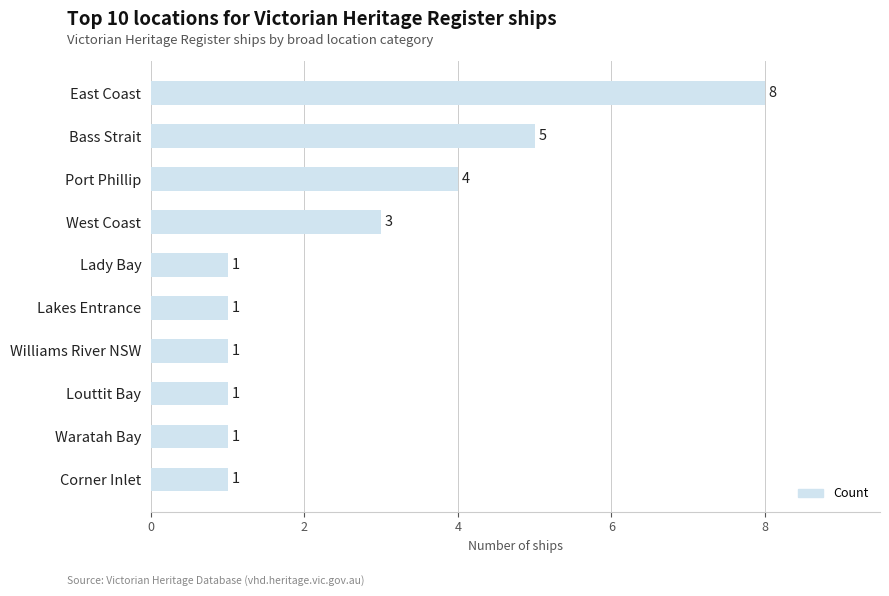

Where is the data nearest to the value 4?

Port Phillip